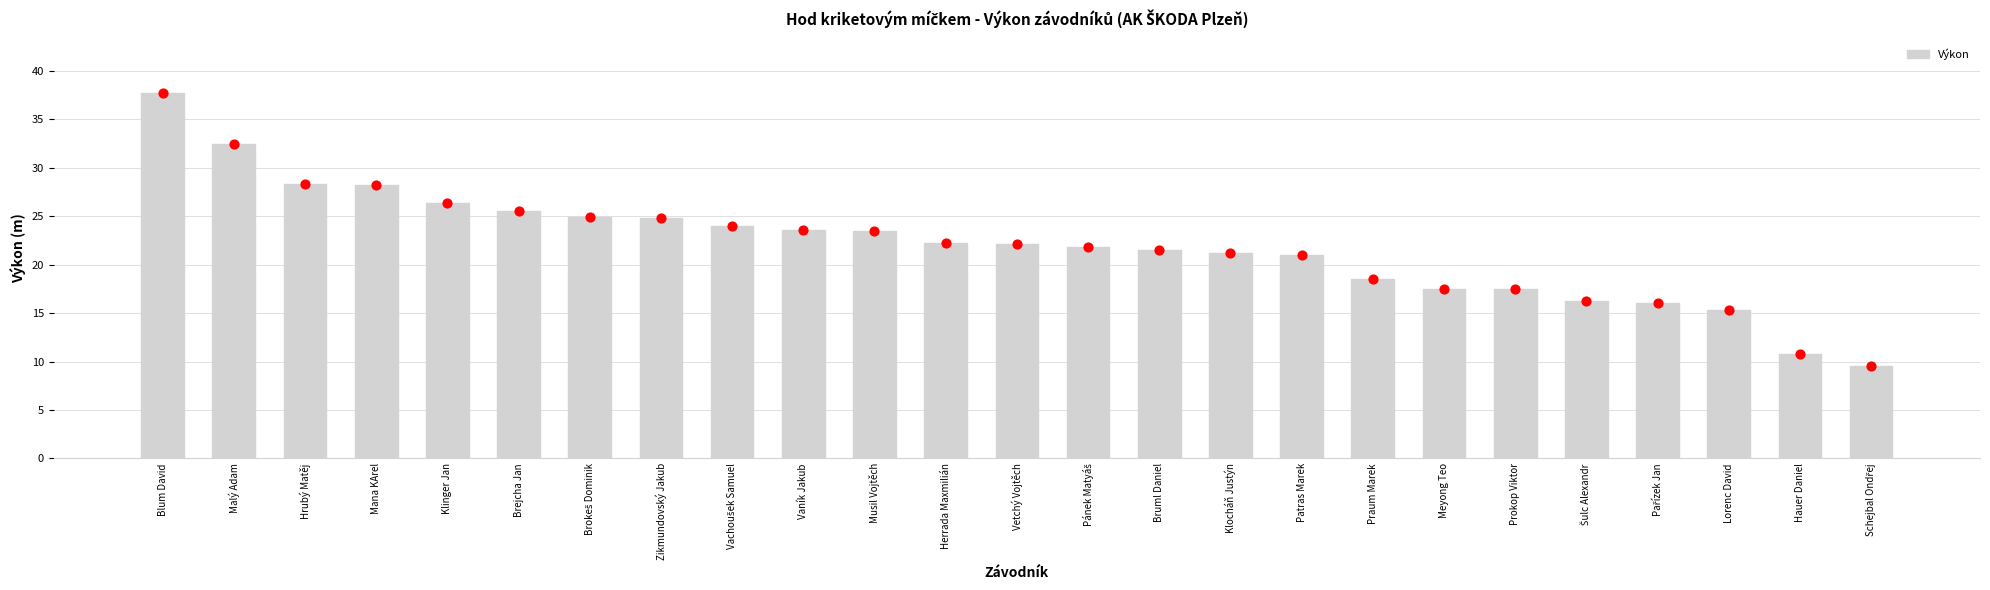

What is the ratio of the value at Zikmundovský Jakub to the value at Šulc Alexandr?

1.5